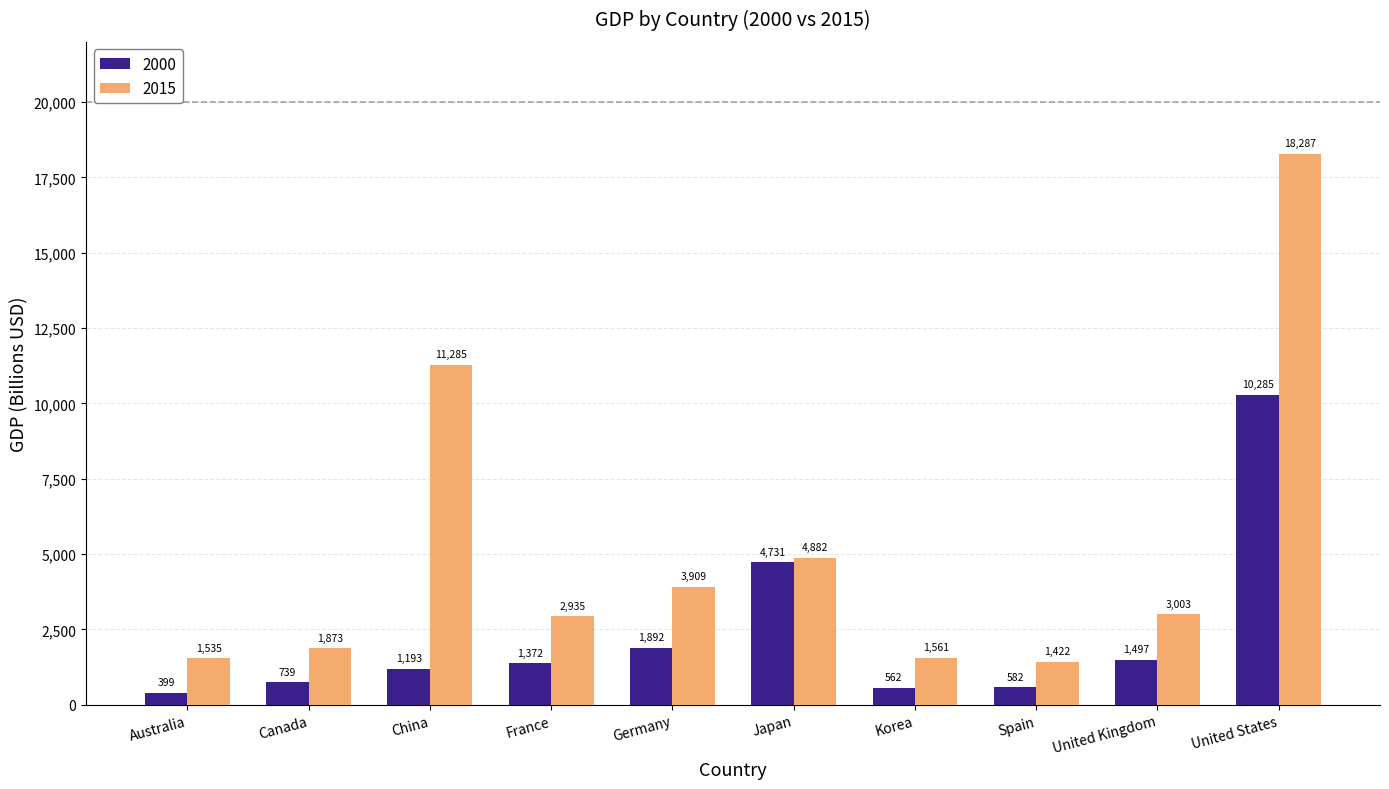

List the series in order of their overall mean, highest first.

2015, 2000